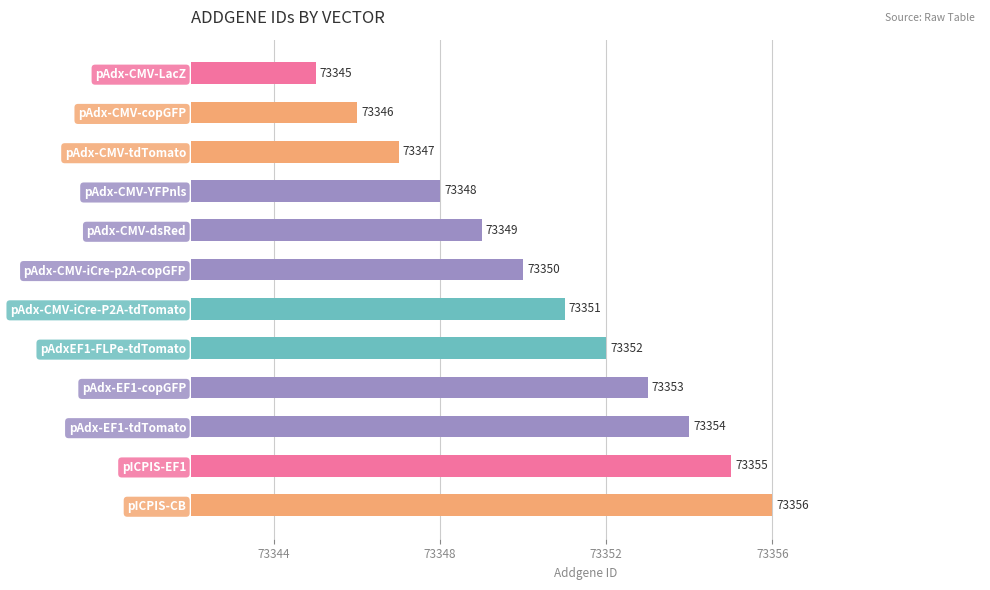

What is the difference between the maximum and second lowest values?

10